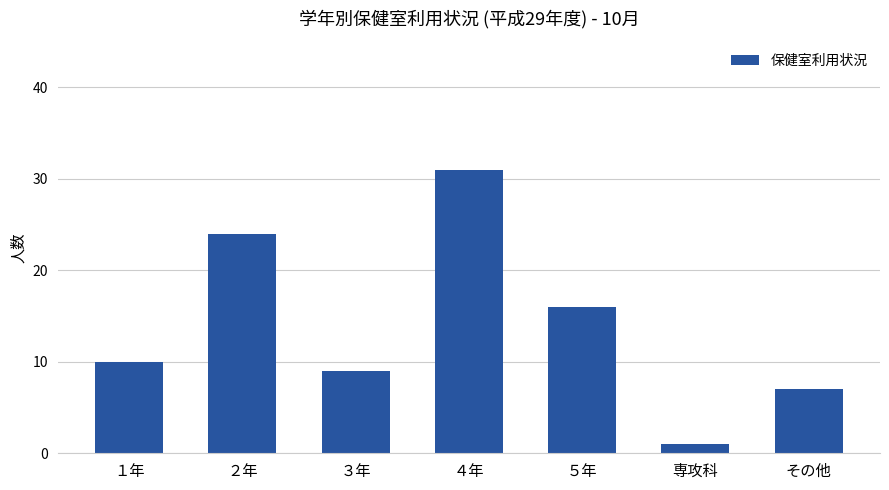

What is the difference between the maximum and second lowest values?

24